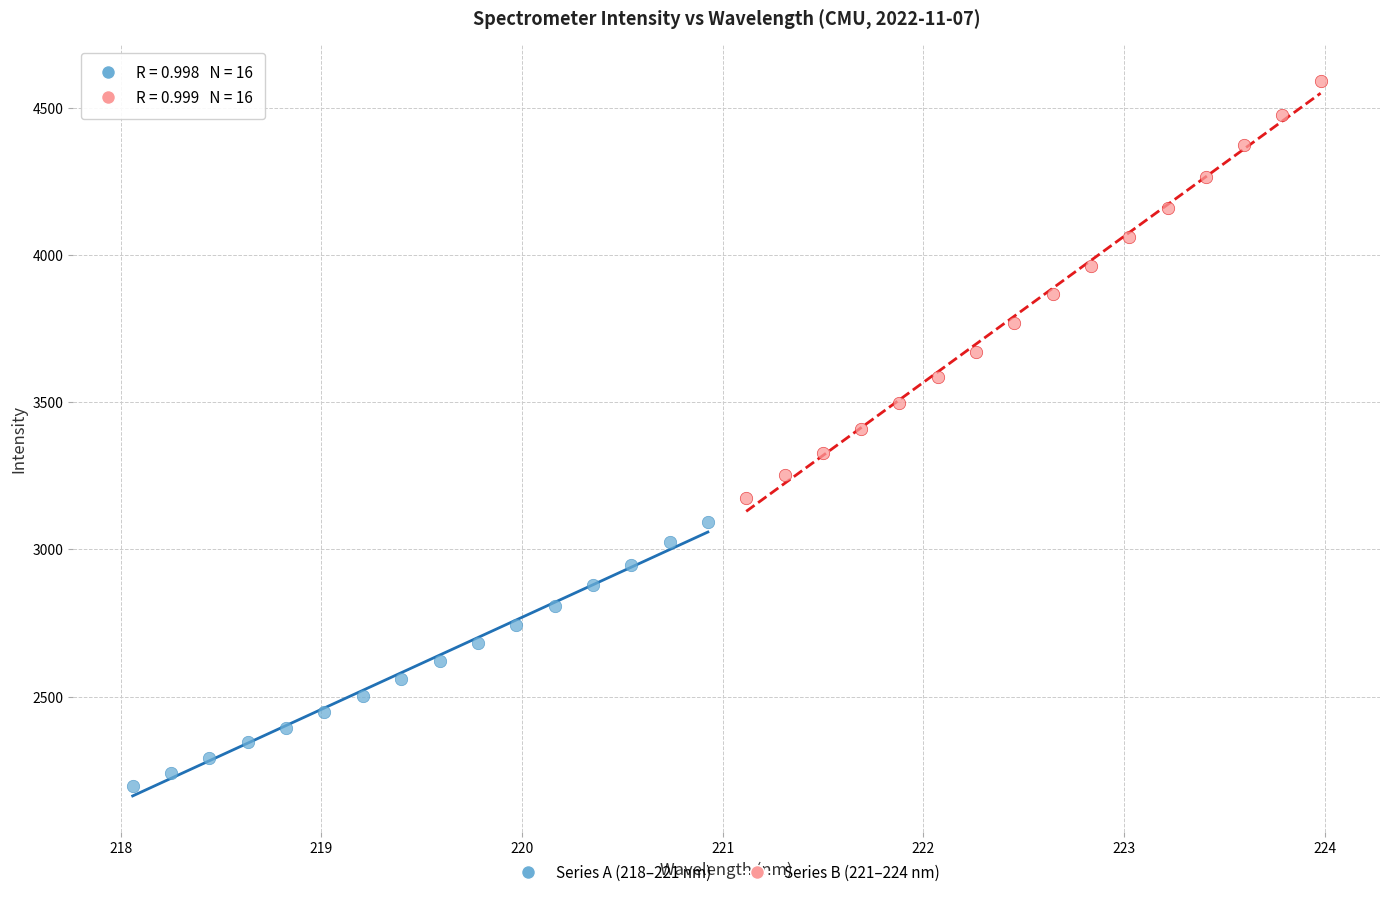

Which series contains the highest Y value?

Series B (221–224 nm)